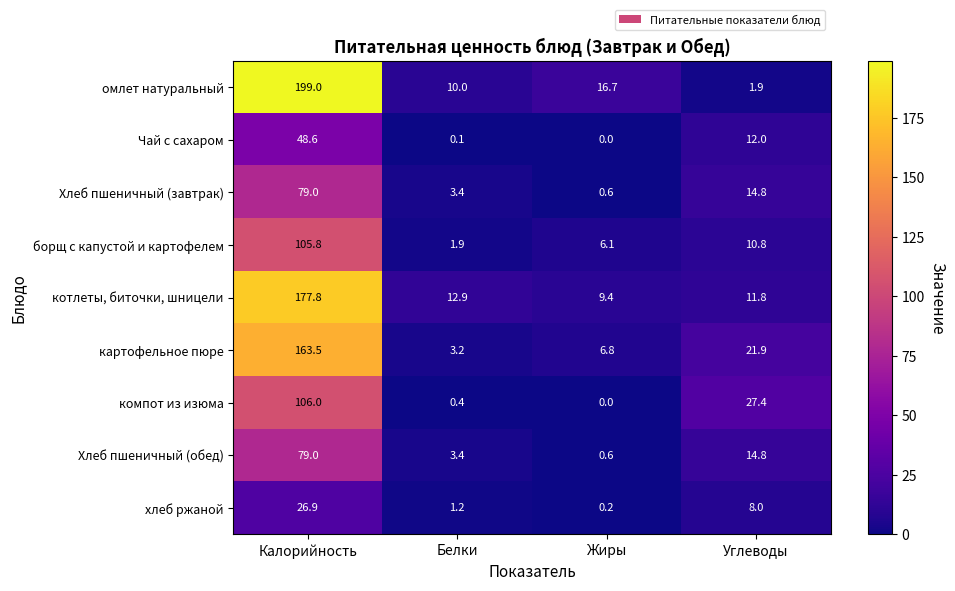

What is the sum of all компот из изюма values?

133.8